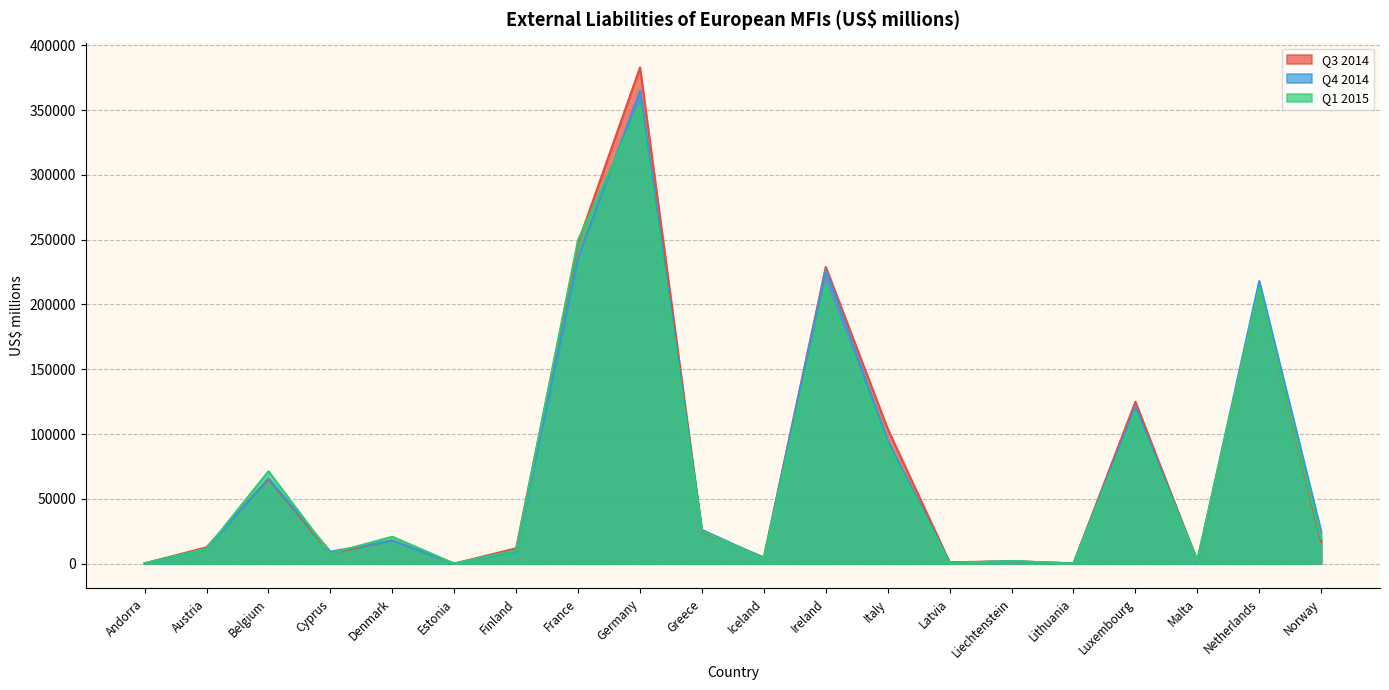

What are all the series names shown in the legend?

Q3 2014, Q4 2014, Q1 2015